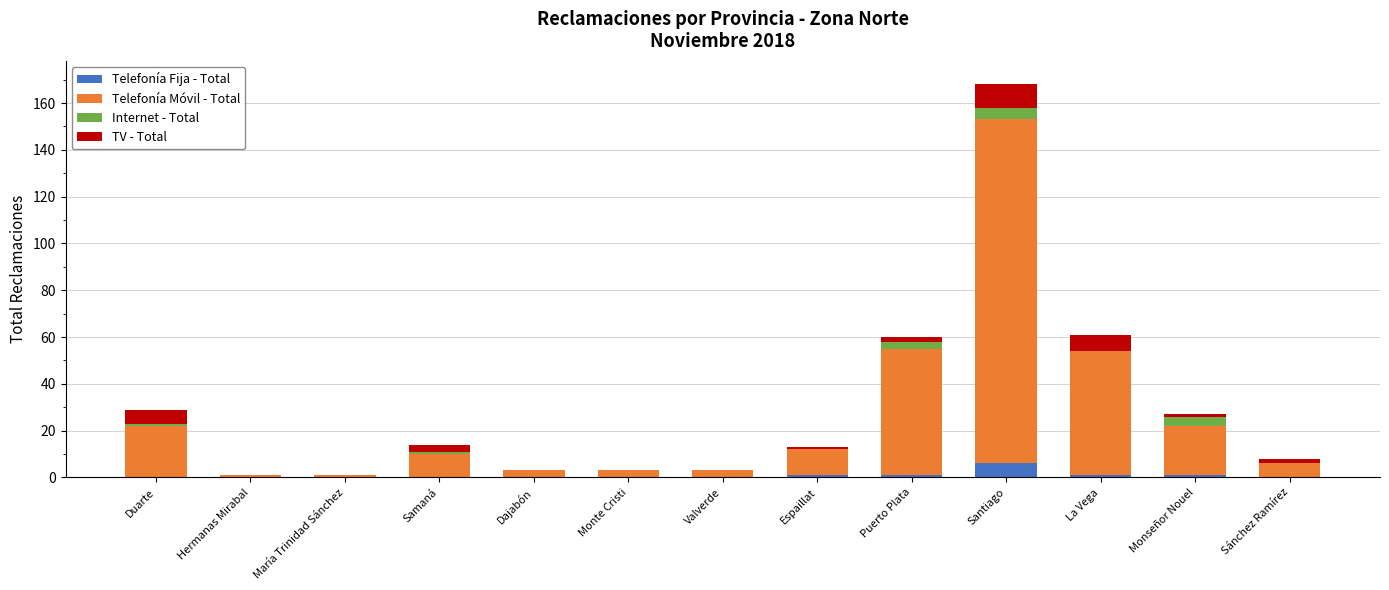

Which category has the highest value in the Telefonía Fija - Total series?

Santiago